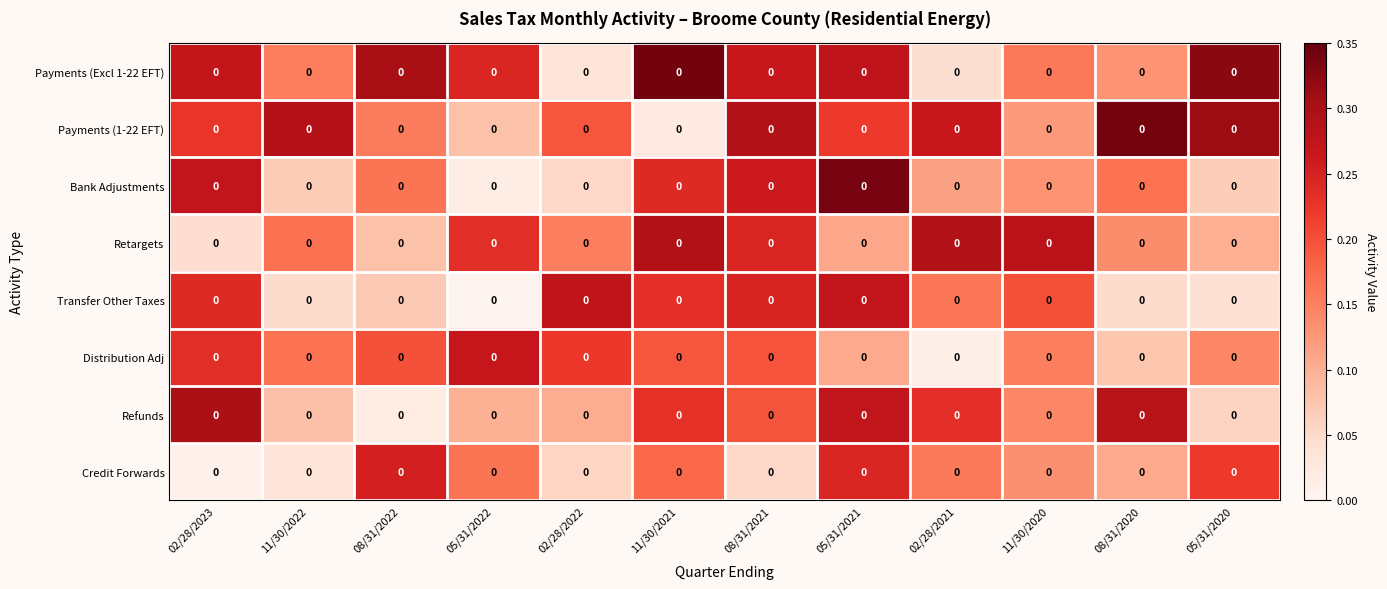

Rank the series by their maximum value, from lowest to highest.

Credit Forwards, Distribution Adj, Transfer Other Taxes, Retargets, Refunds, Bank Adjustments, Payments (1-22 EFT), Payments (Excl 1-22 EFT)